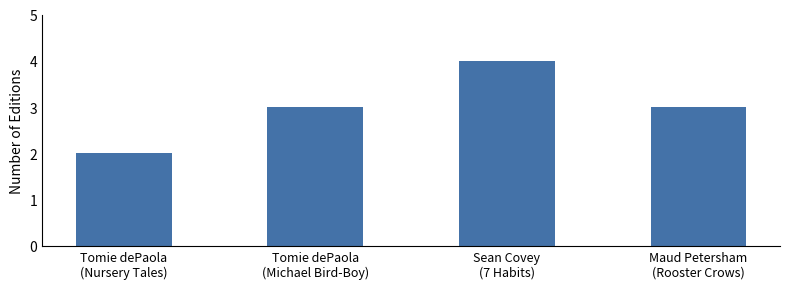

Which category has the lowest value across all series?

Tomie dePaola
(Nursery Tales)